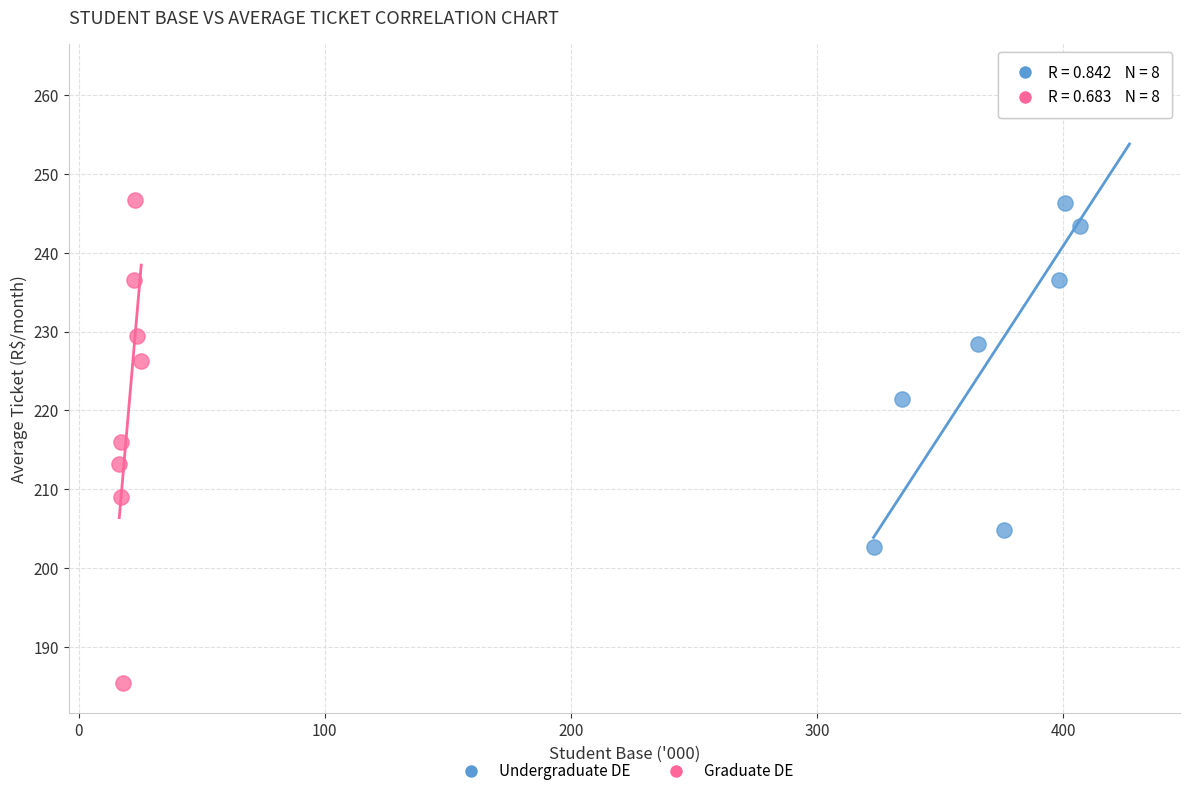

Which series contains the highest Y value?

Undergraduate DE